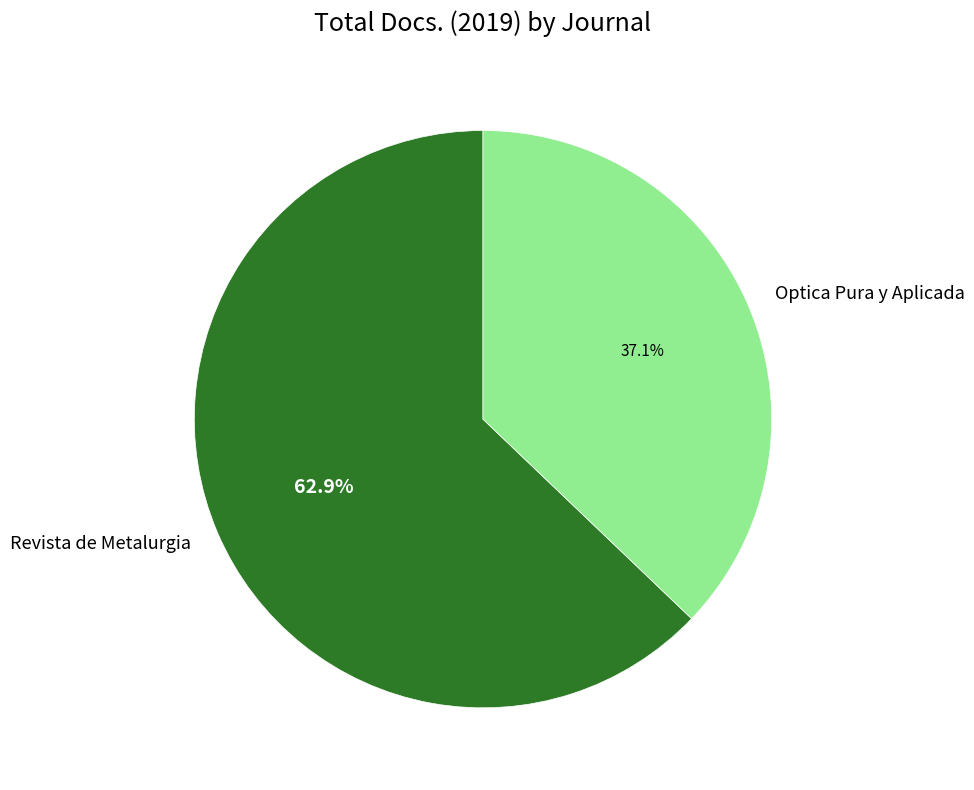

Is it true that Revista de Metalurgia is 73% of the pie?

False